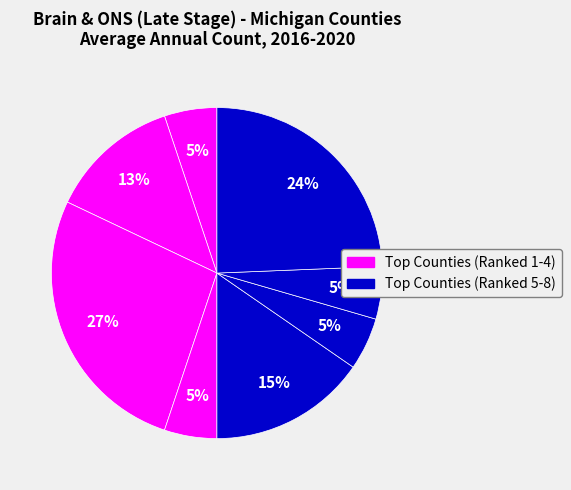

Count the number of slices in the pie.

8